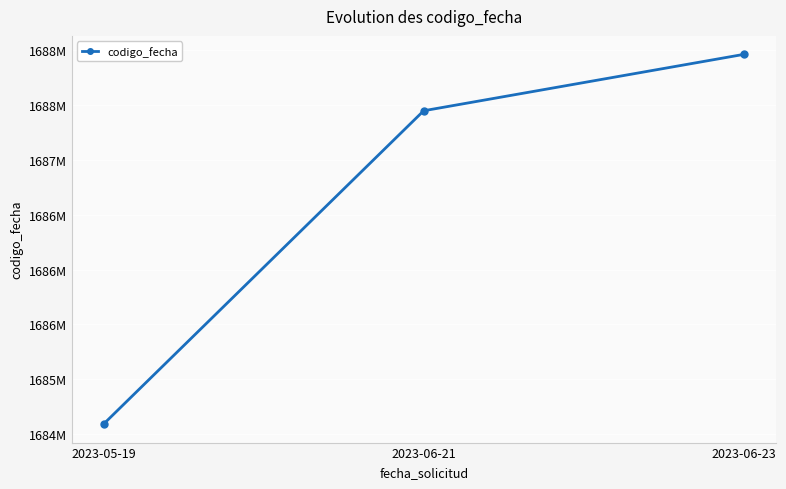

Is this an area chart (filled region under the line)?

No